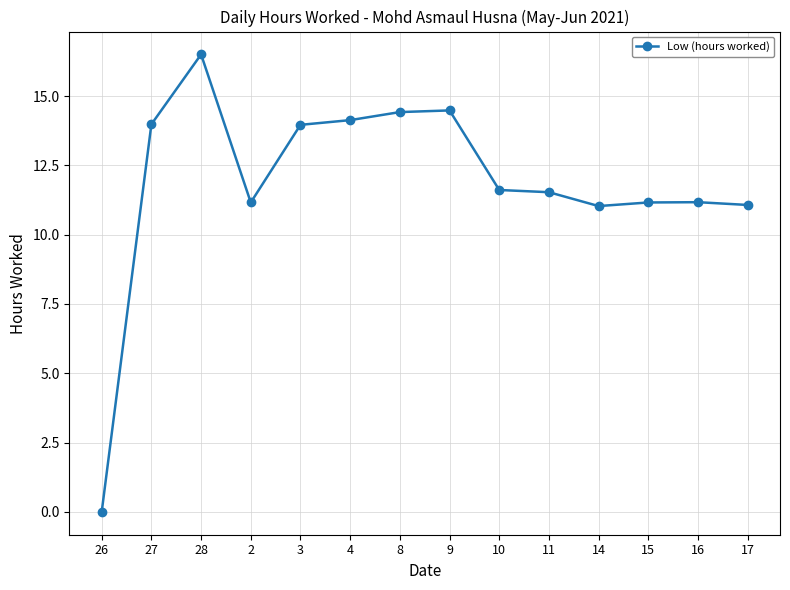

Is it true that the value at 2 is 16.4?

False